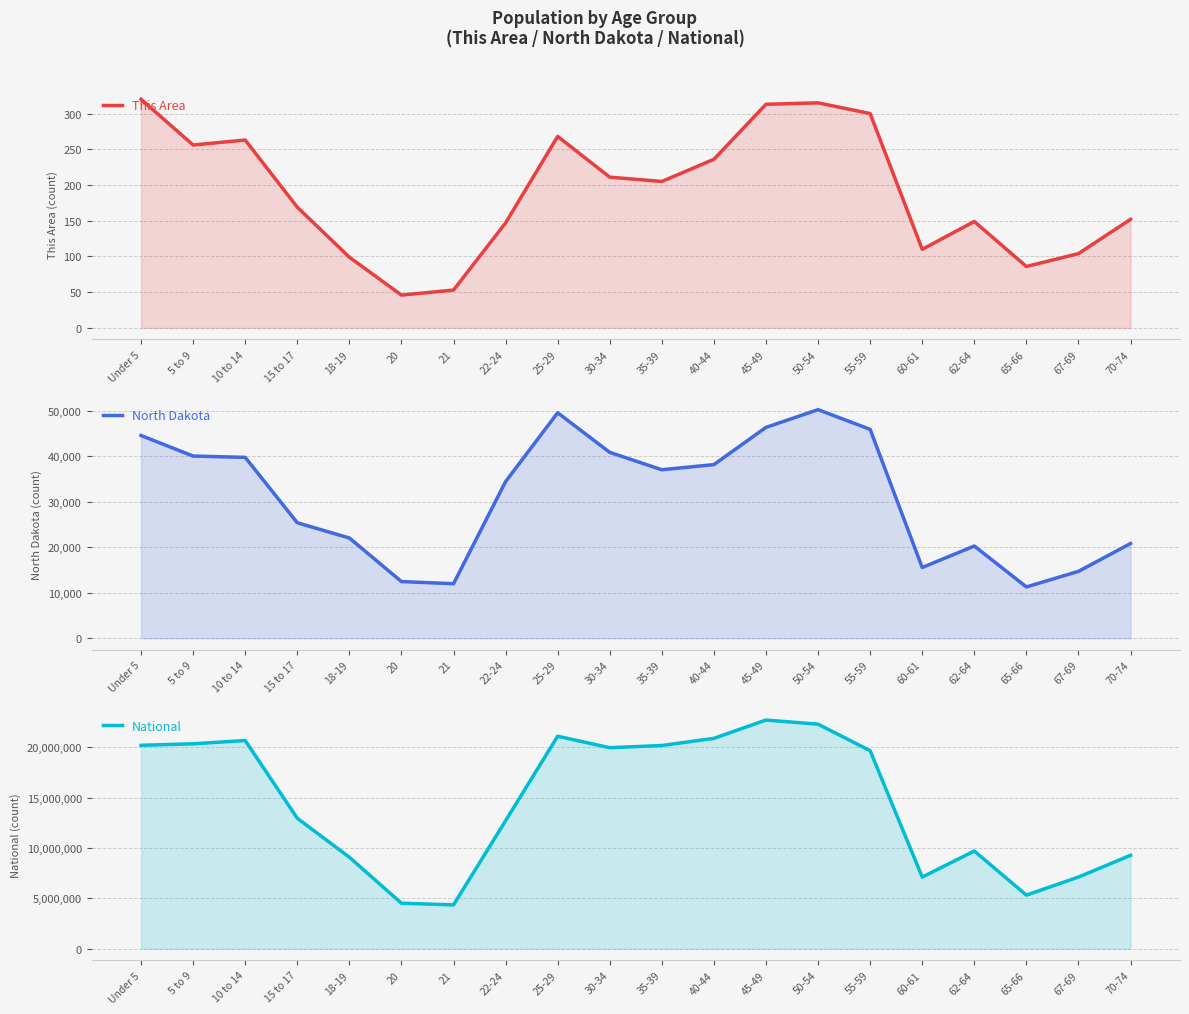

How many lines are shown in the chart?

3